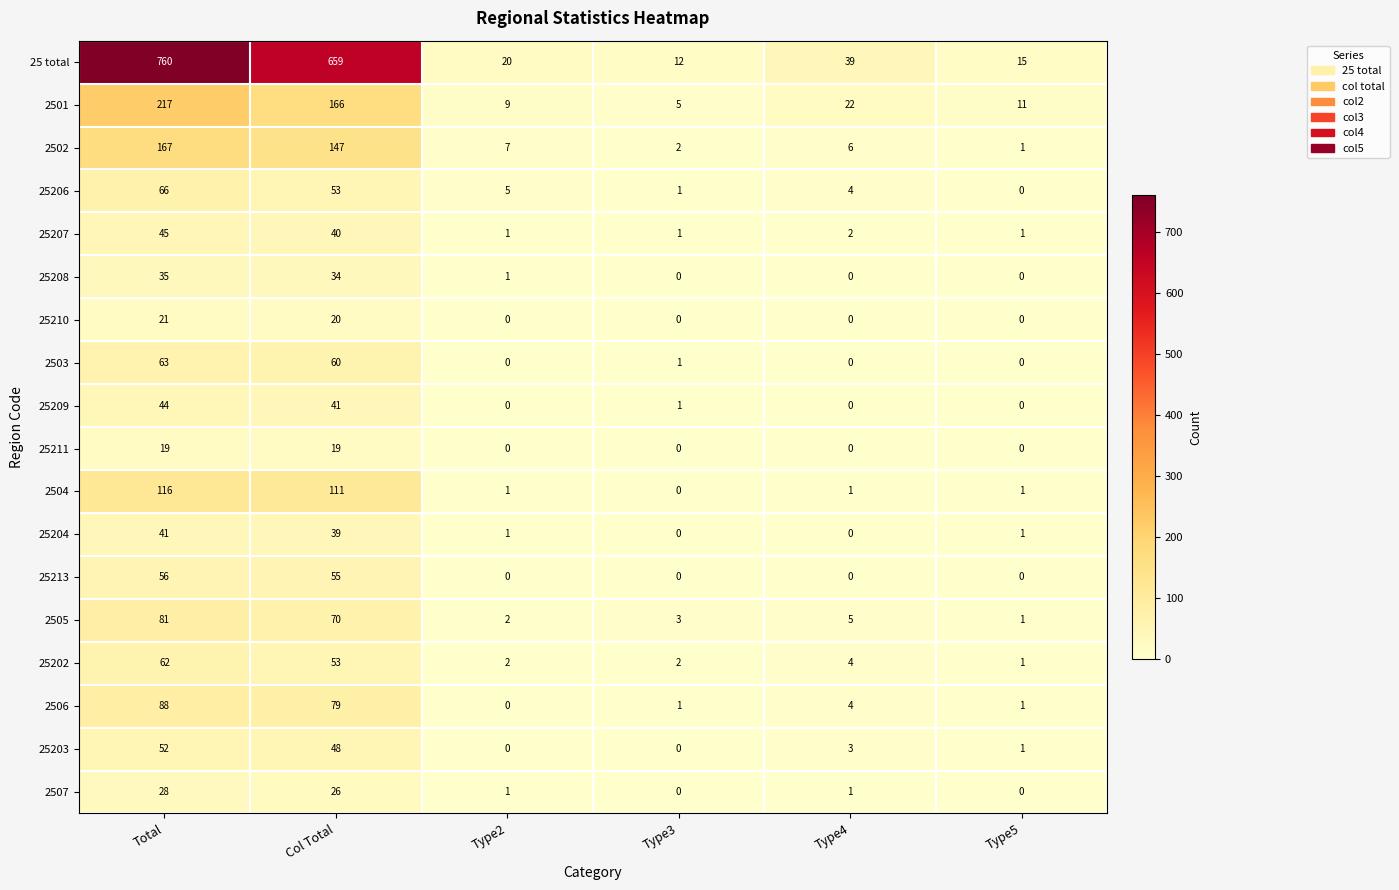

The value of 2506 at Type4 is 1. True or false?

False